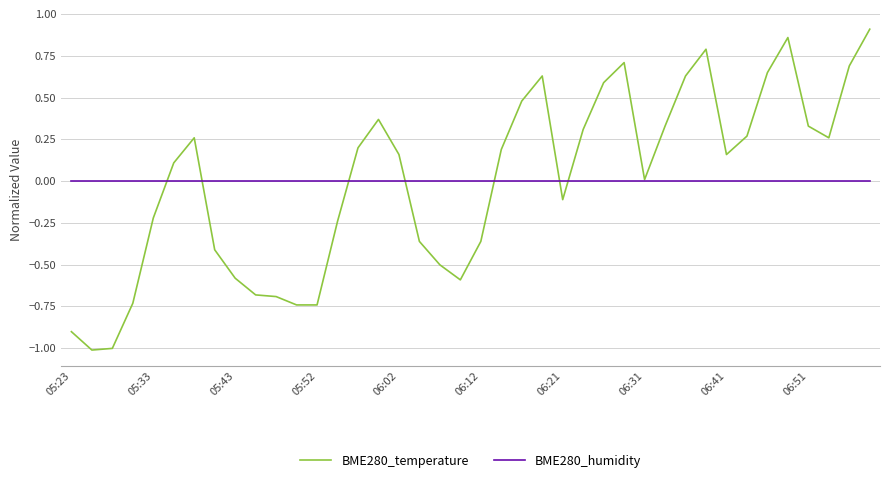

List the series in order of their peak value, lowest first.

BME280_humidity, BME280_temperature